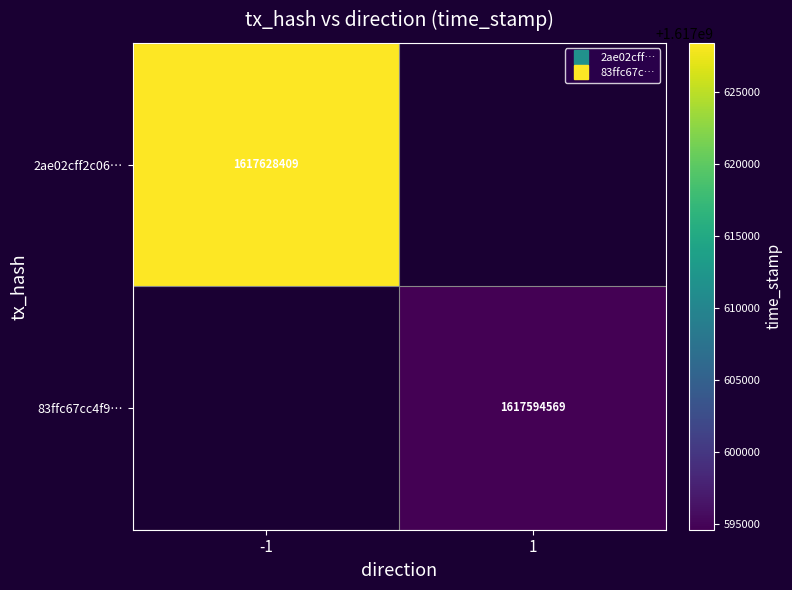

Rank the series by their average value, from lowest to highest.

2ae02cff2c06…, 83ffc67cc4f9…